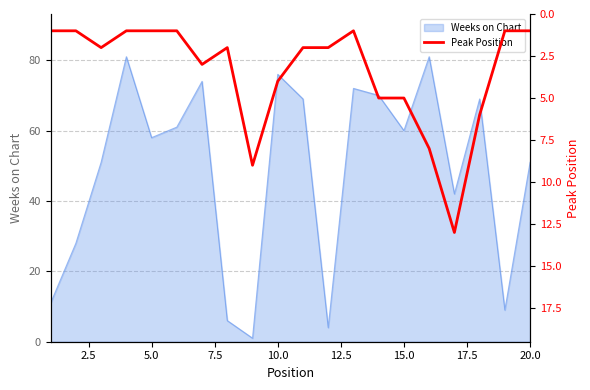

True or false: Weeks on Chart has a value of 58 at 5.0.

True